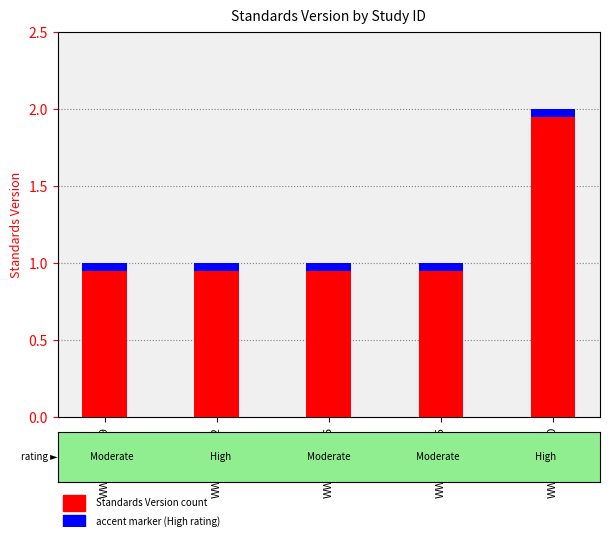

Count the values in the range 1 to 2.

5